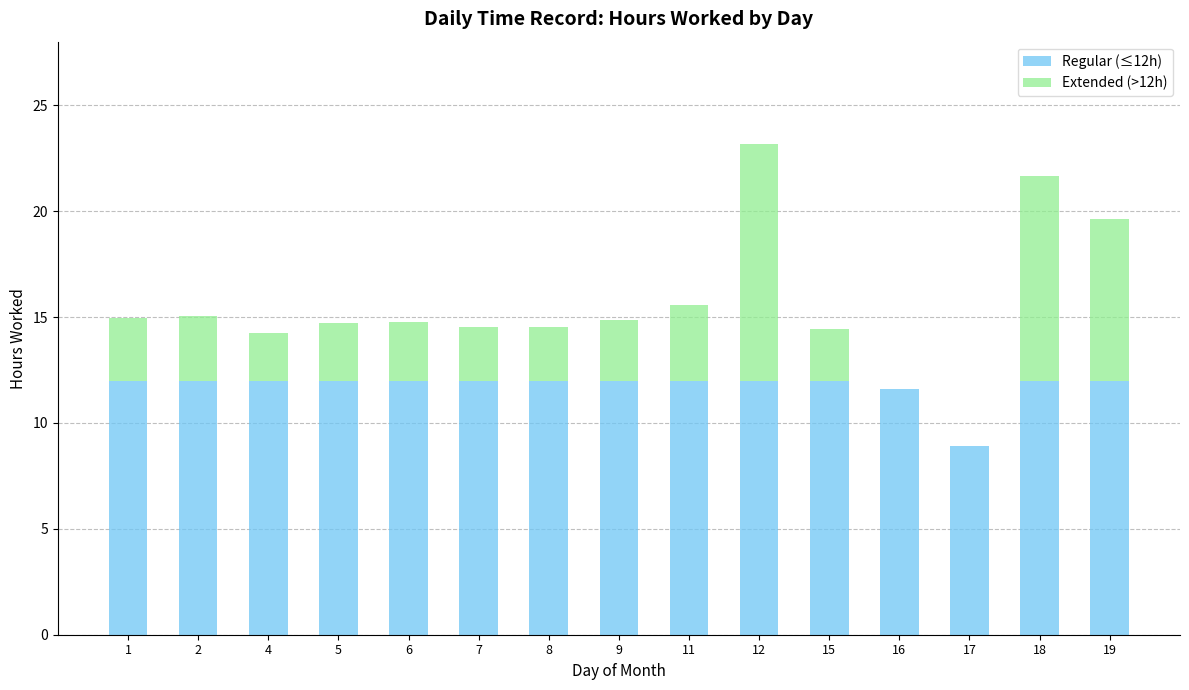

What are all the series names shown in the legend?

Regular (≤12h), Extended (>12h)